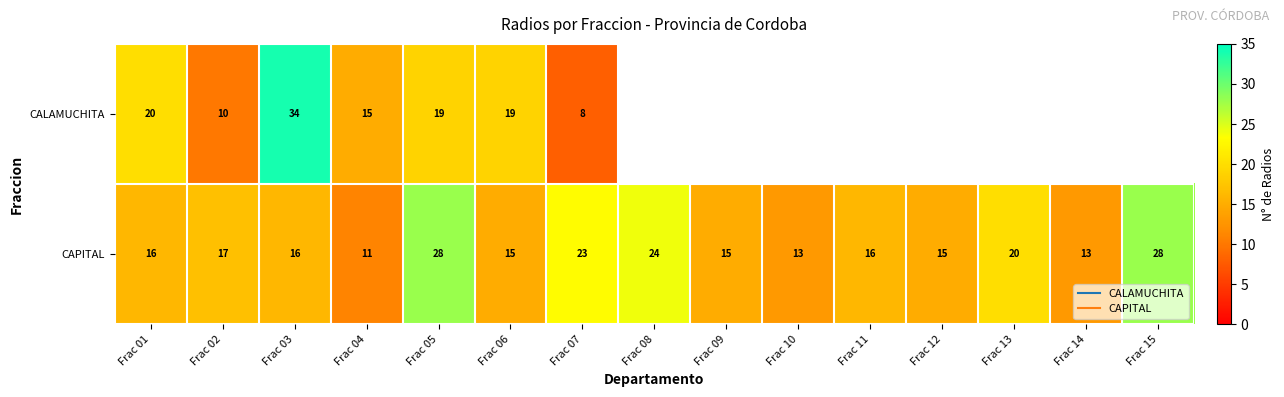

How many values in the CAPITAL series are below 16?

6